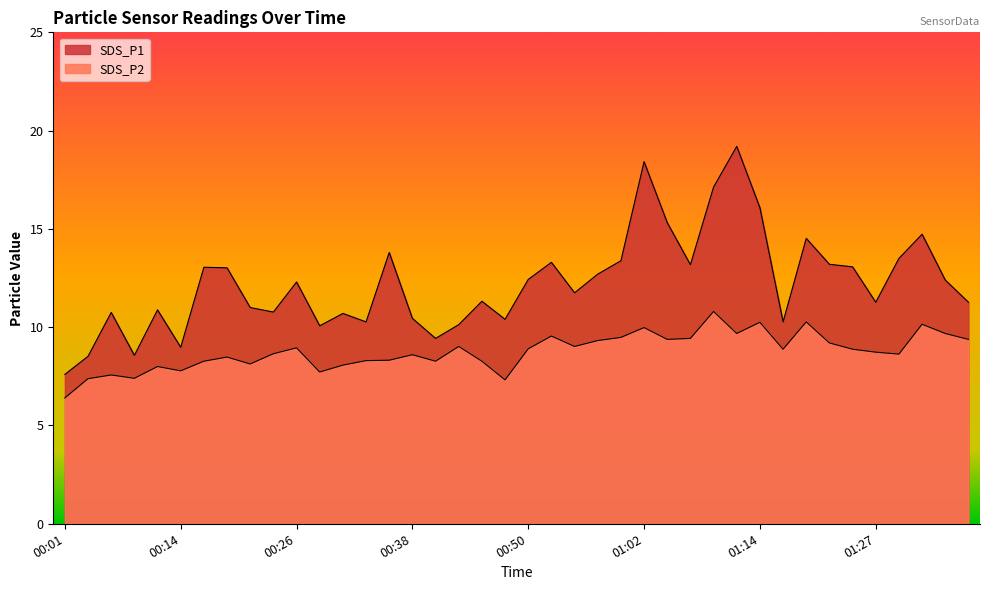

True or false: SDS_P1 and SDS_P2 intersect in this chart.

False